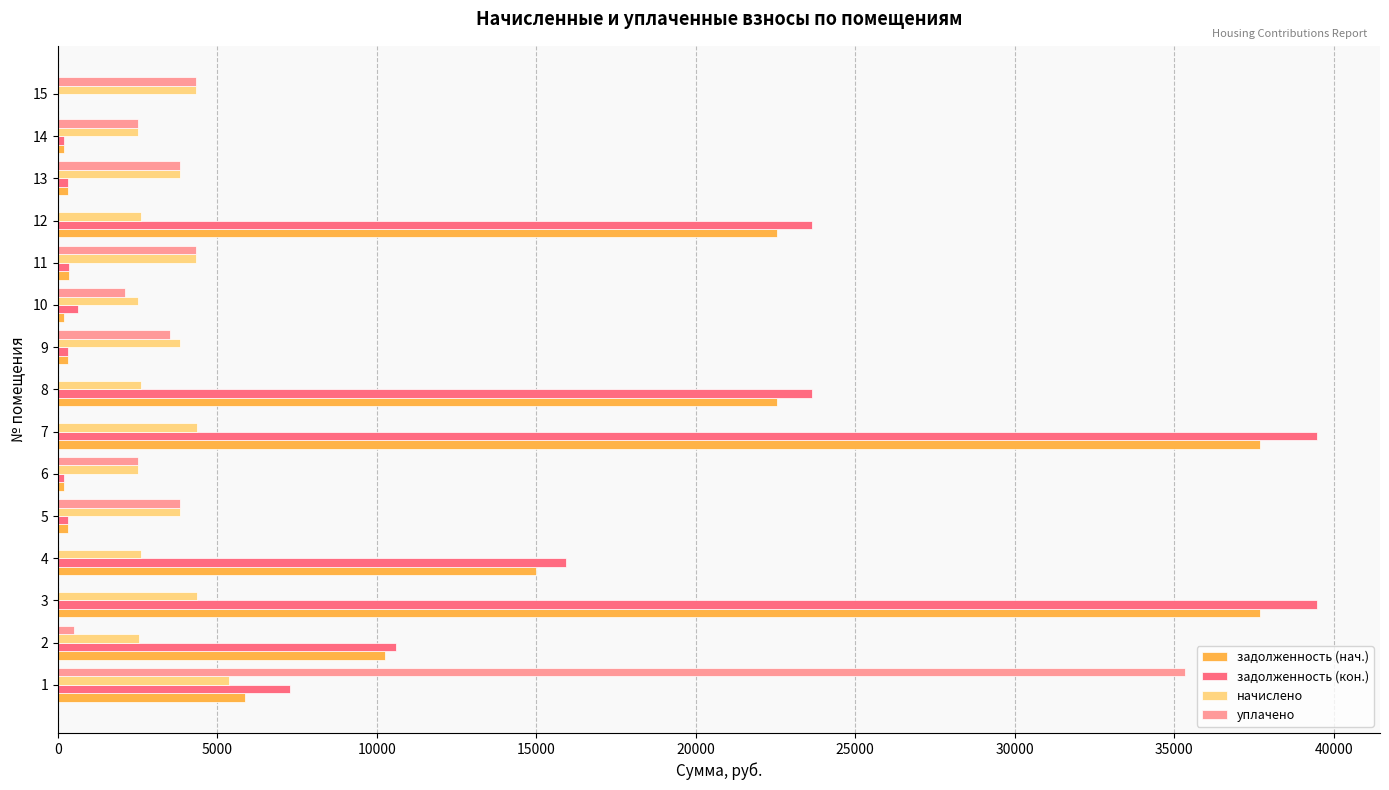

At which label is задолженность (кон.) closest to 19740?

4